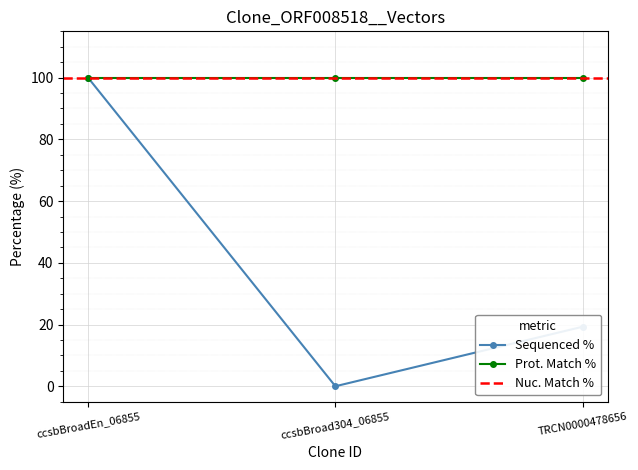

What is the total value across all series at ccsbBroadEn_06855?

299.6